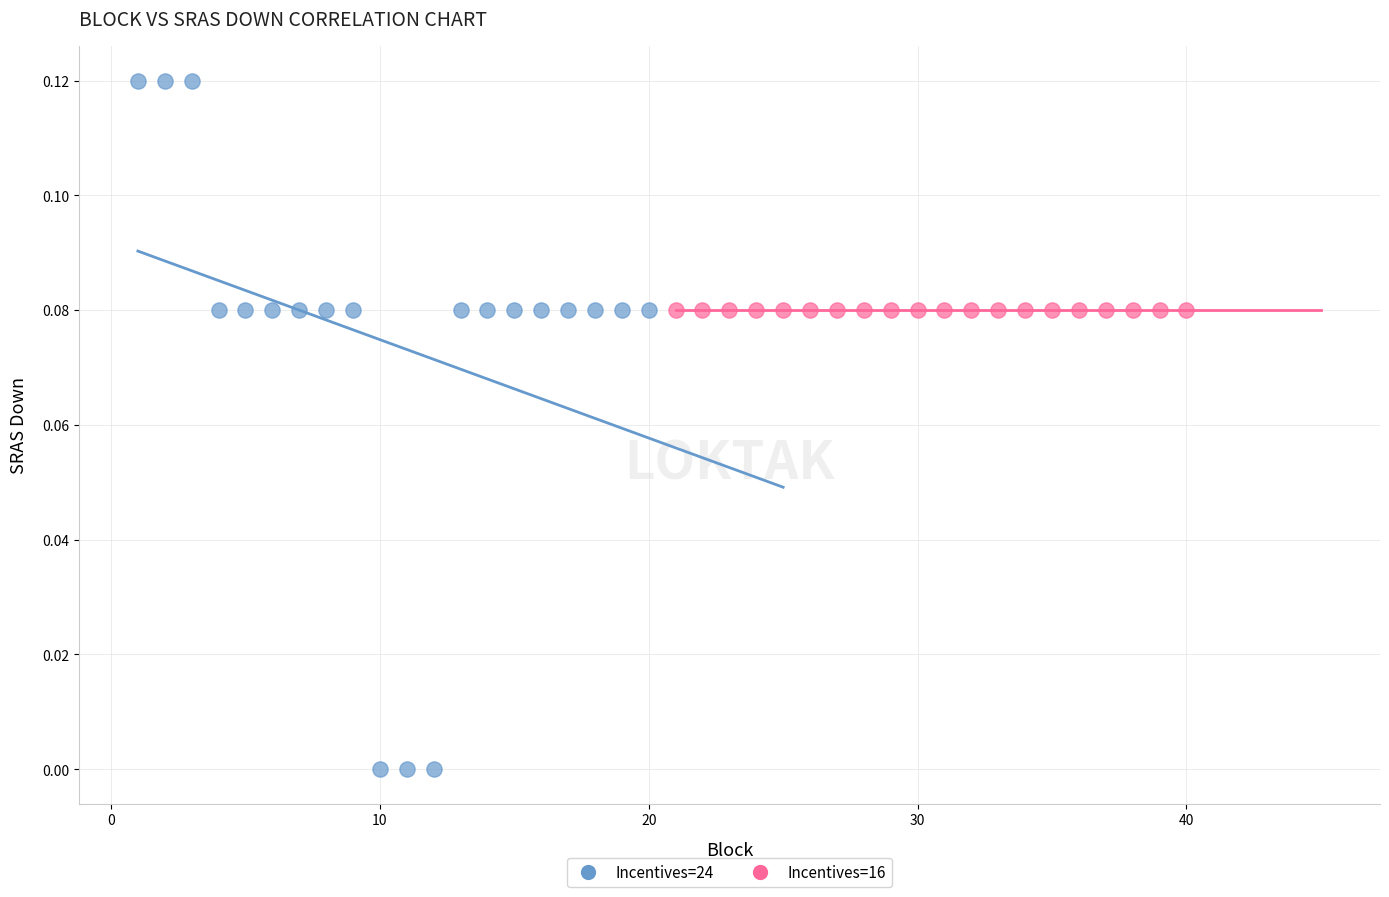

Which series reaches the maximum Y coordinate?

Incentives=24